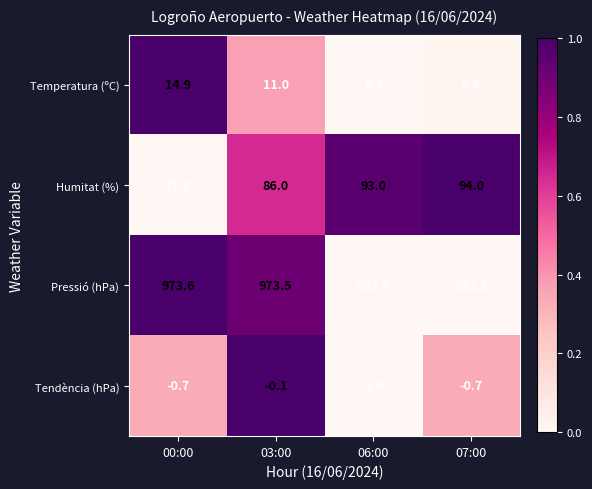

Is it true that Tendència (hPa) equals -0.1 at 03:00?

True